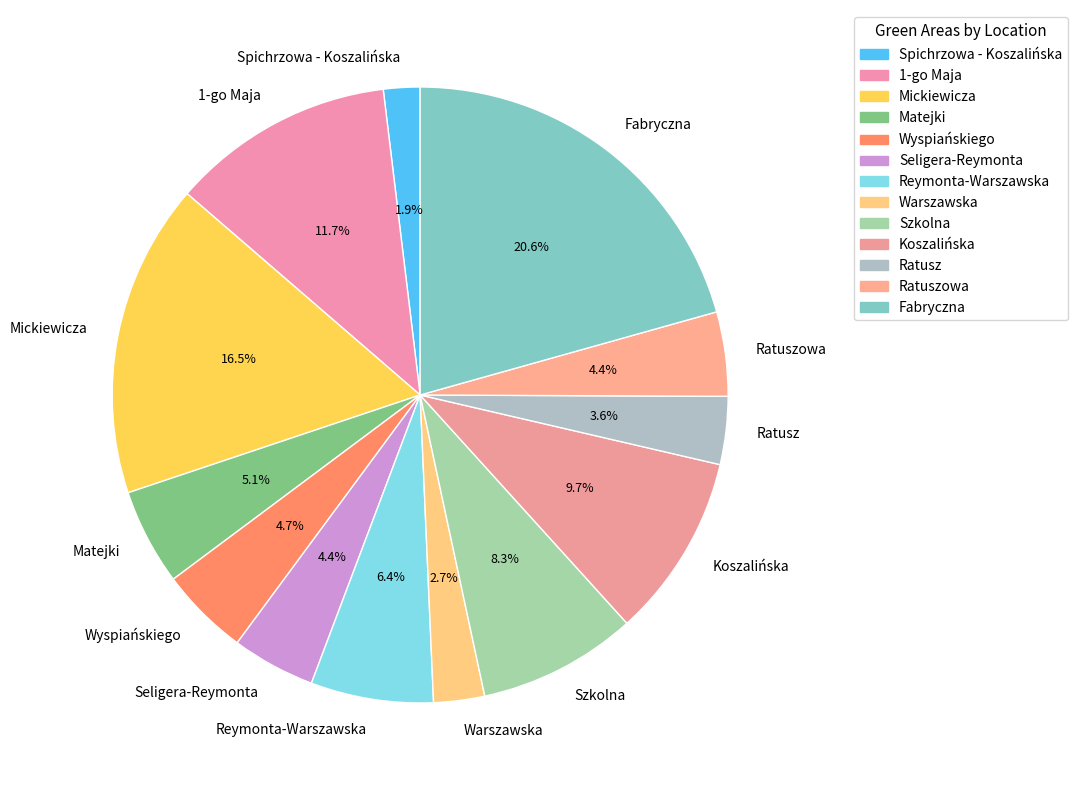

What is the total percentage of Wyspiańskiego and Szkolna?

13.0%